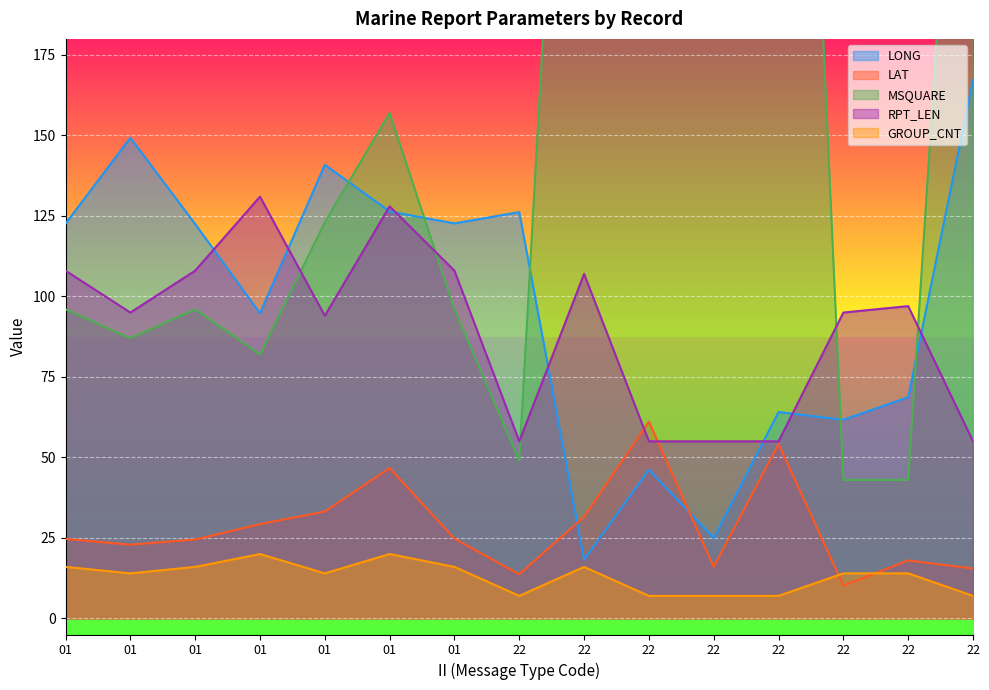

Is the value of GROUP_CNT at 01 greater than the value of RPT_LEN at 01?

No